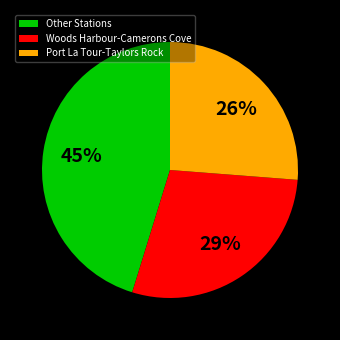

Is the sum of Other Stations and Woods Harbour-Camerons Cove greater than half?

Yes